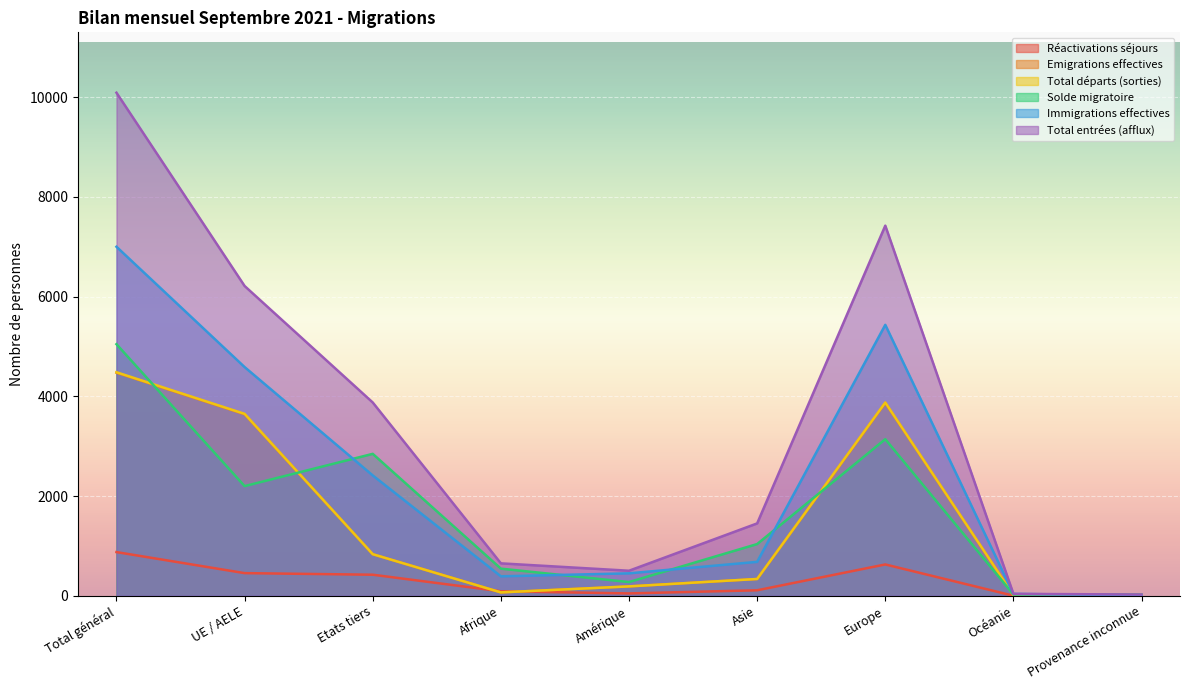

The value of Solde migratoire at Afrique is 940. True or false?

False